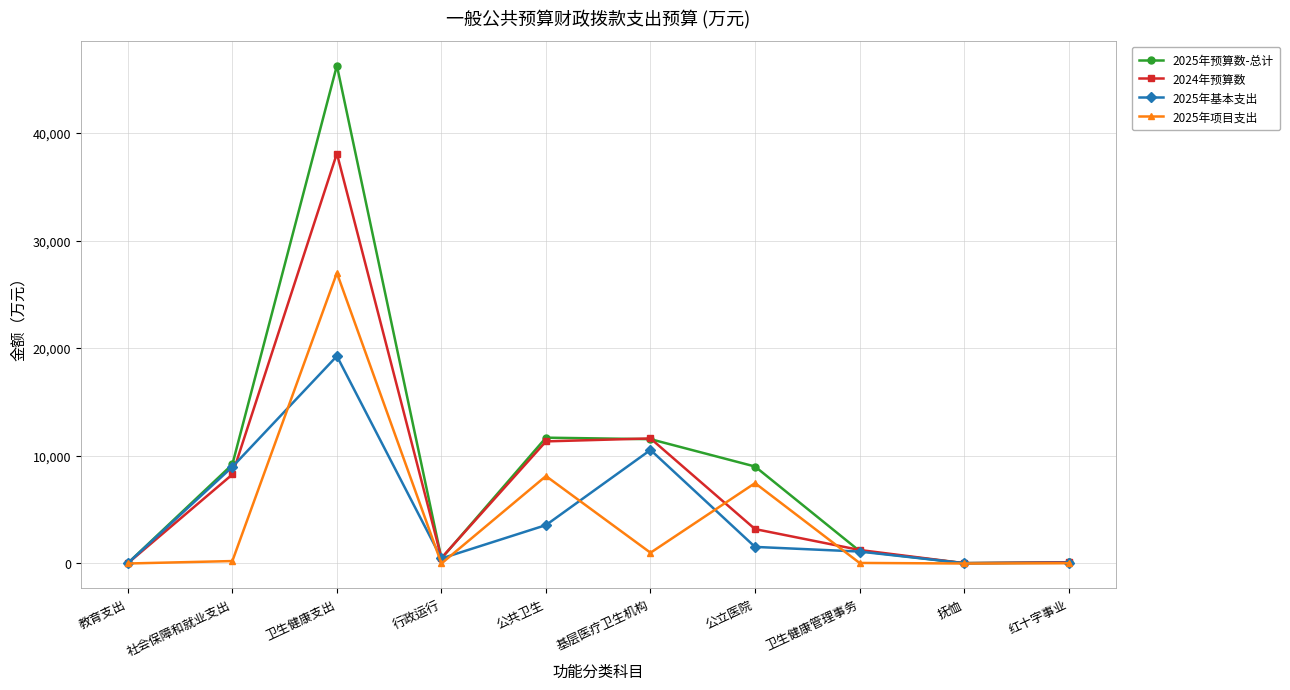

What is the label of the 4th point from the left?

行政运行